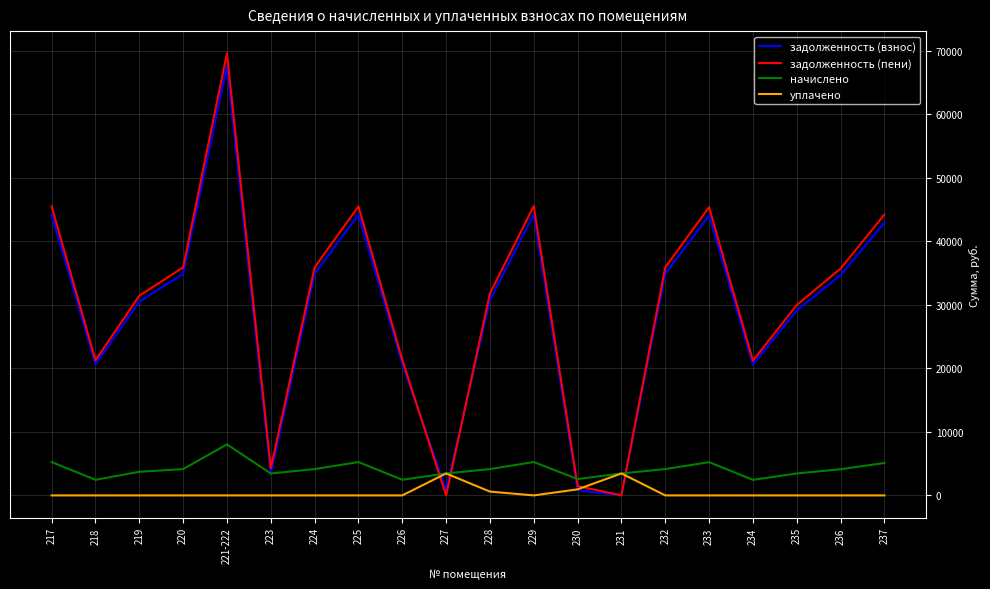

Which series has the largest total across all categories?

задолженность (пени)